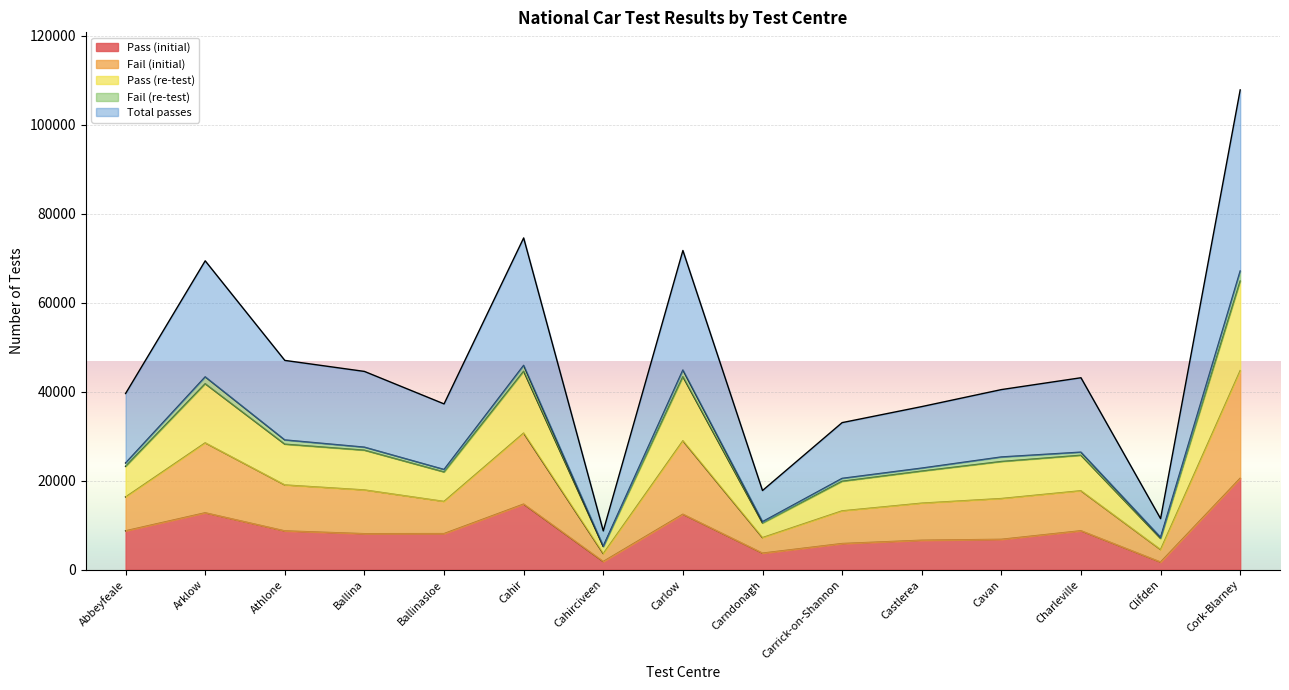

Which series has the widest spread of values?

Fail (initial)